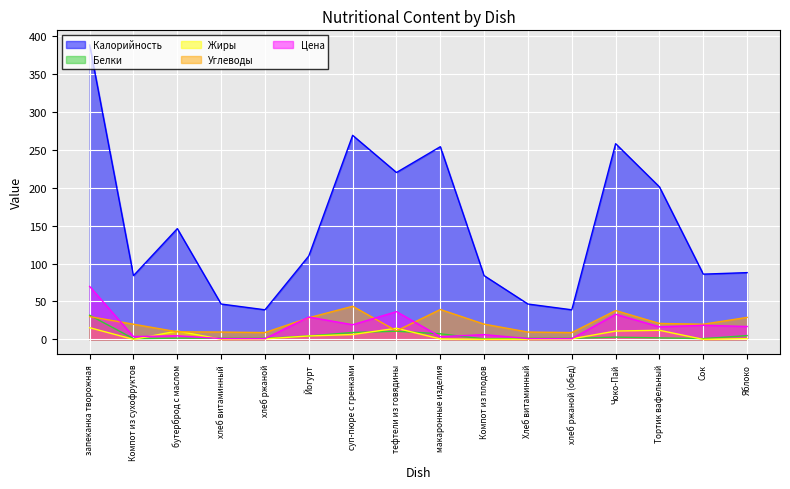

How many data points in Цена are less than 16?

8